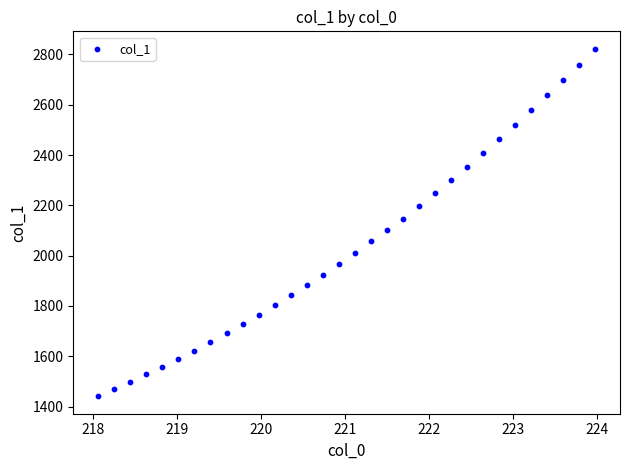

What is the range of X values (max minus min)?

5.9